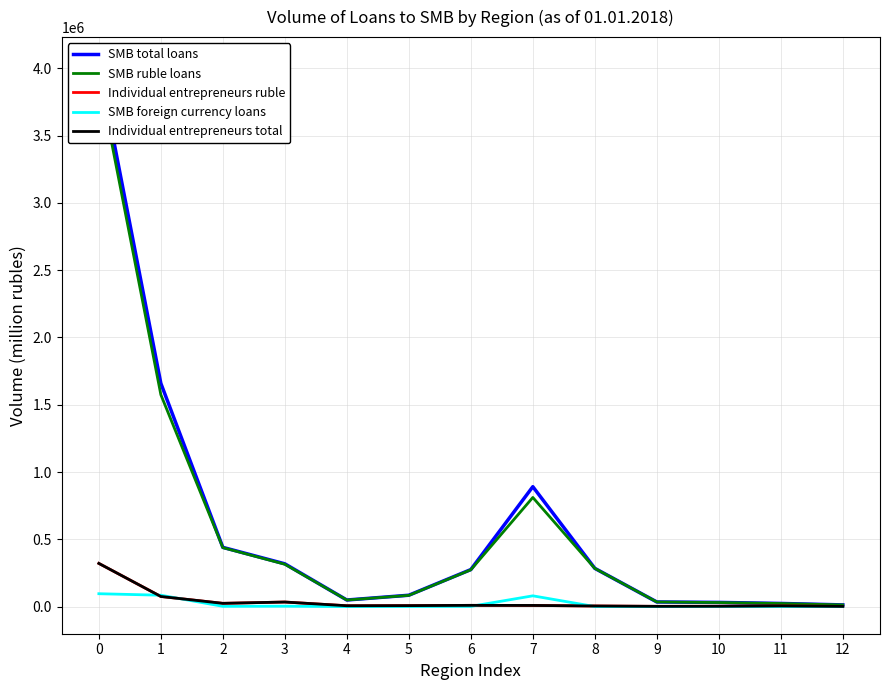

How many data points does each series have?

13